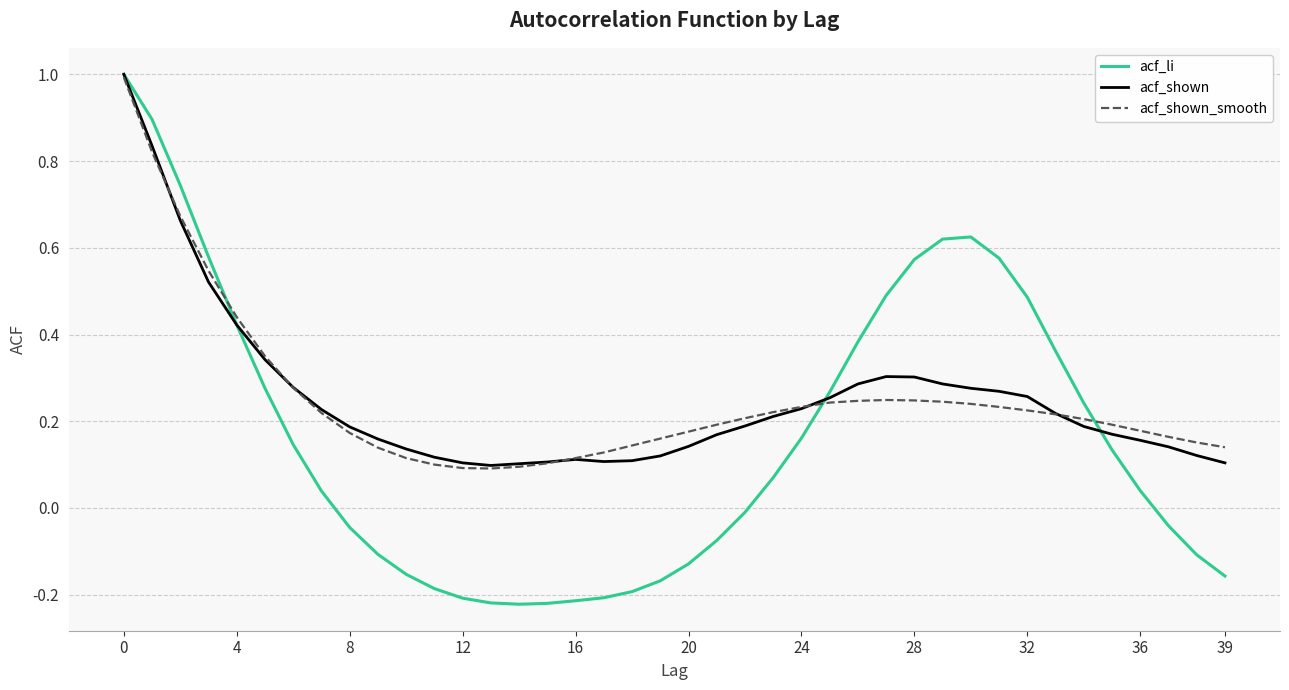

What is the sum of all acf_shown_smooth values?

10.0